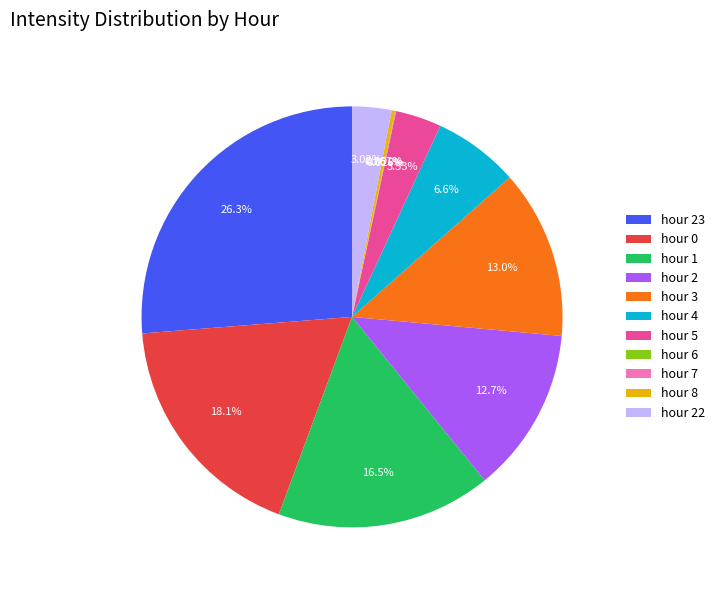

What is the largest slice in the pie chart?

hour 23